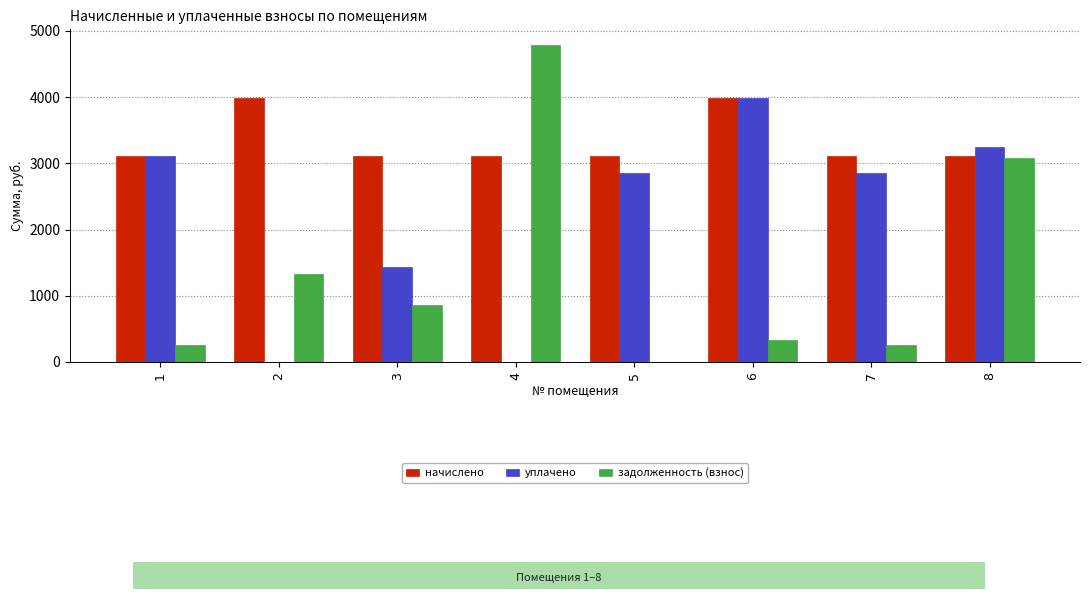

Which series has the widest spread of values?

задолженность (взнос)